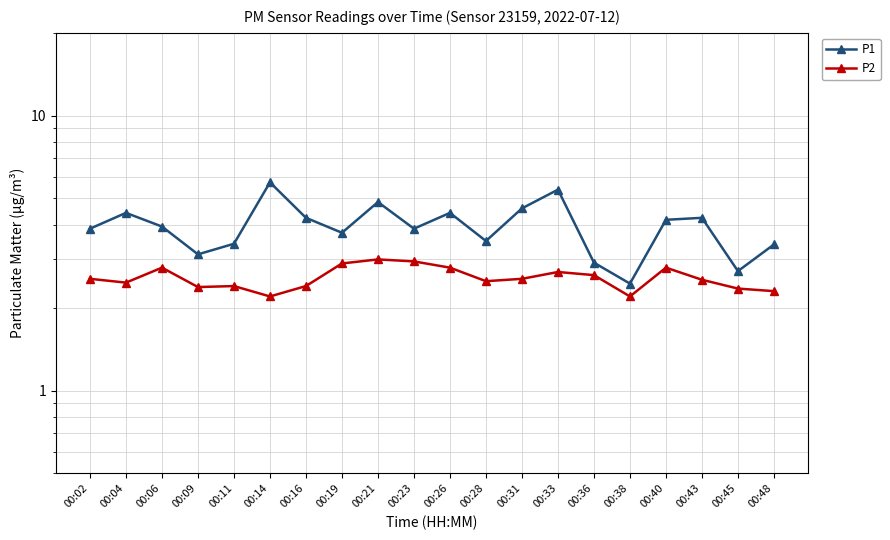

In P1, how many points are lower than both neighbors (excluding endpoints)?

6